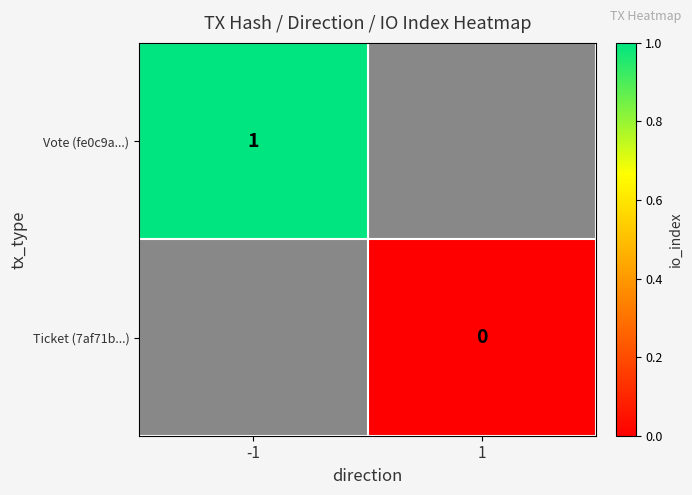

Is it true that Vote (fe0c9a...) equals 0 at -1?

False